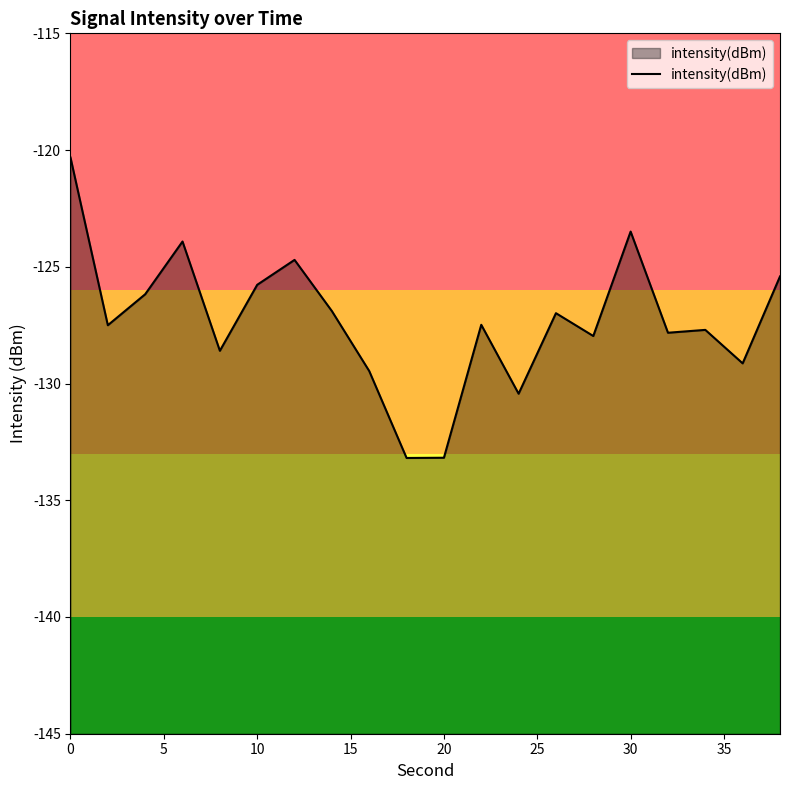

What is the approximate value at 0?

-120.3